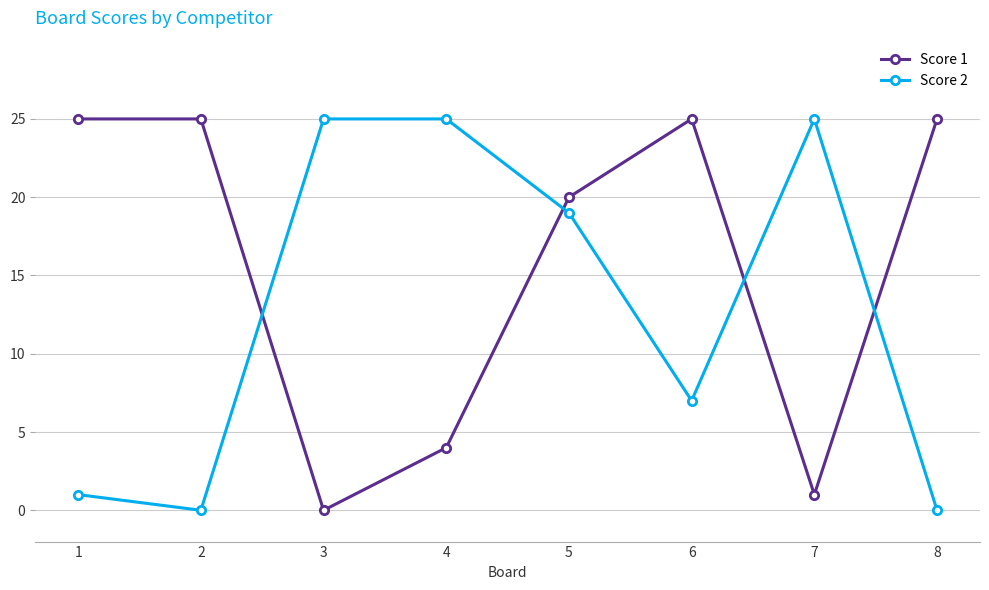

At which label is Score 2 closest to 12?

6